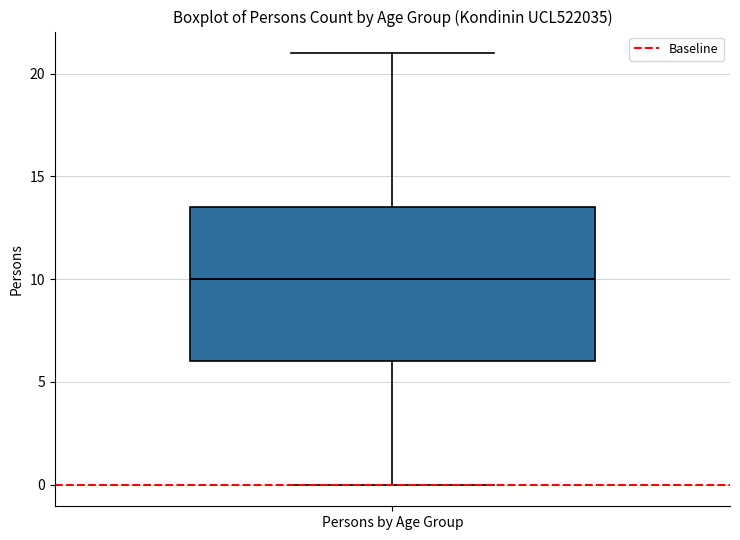

Where does the upper whisker of the box for Persons by Age Group end on the y-axis? The values are not printed on the chart, so give them approximately, as read against the axis.

21.0